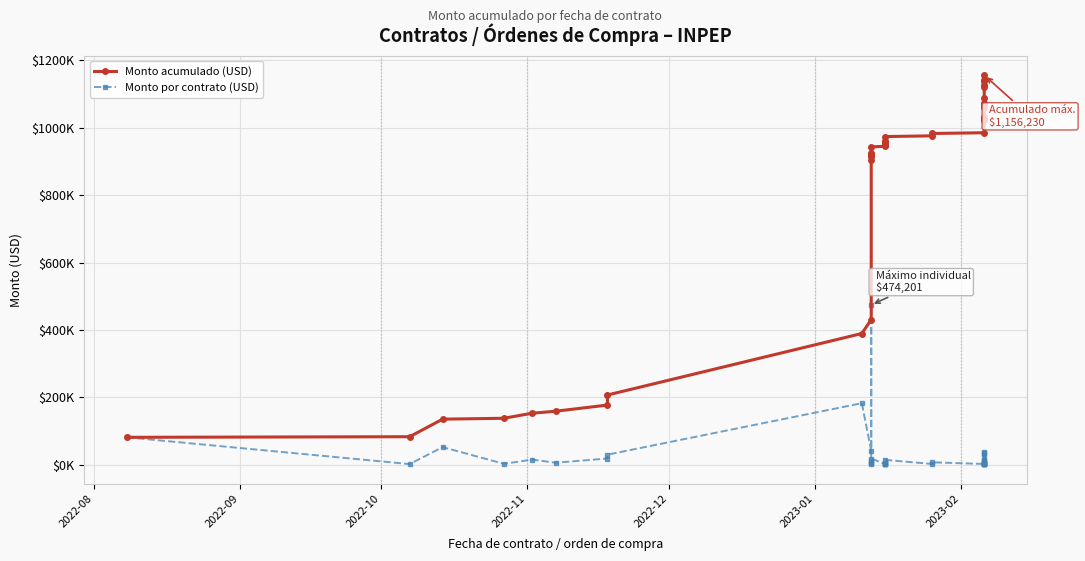

At how many categories does at least one series exceed 146159?

36